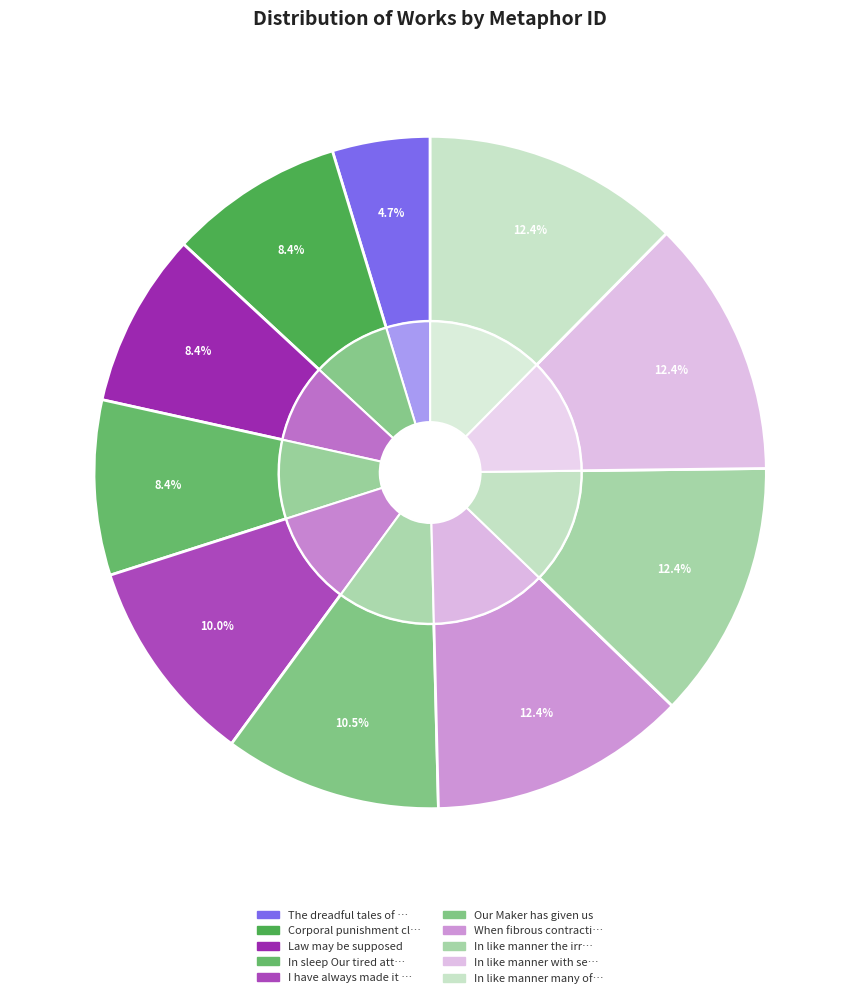

Which has a higher value, The dreadful tales of robbers or Corporal punishment closes?

Corporal punishment closes